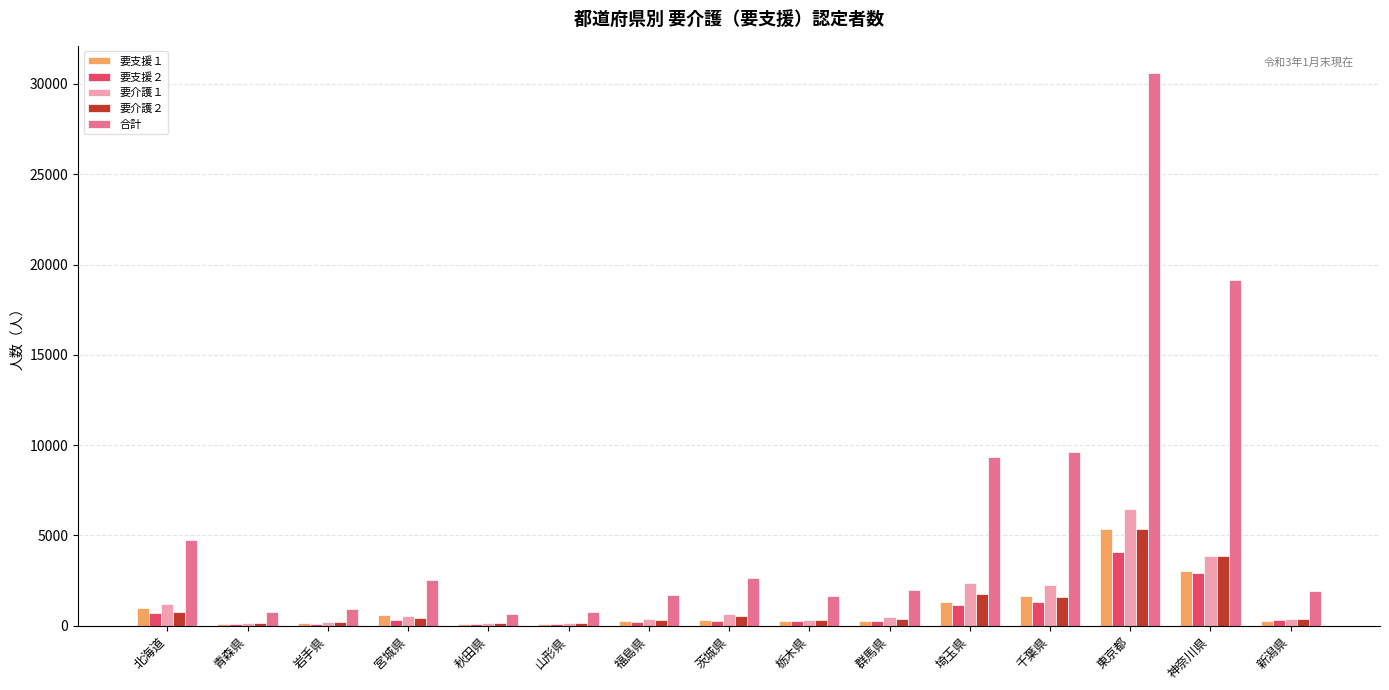

What is the total value across all series at 北海道?

8424